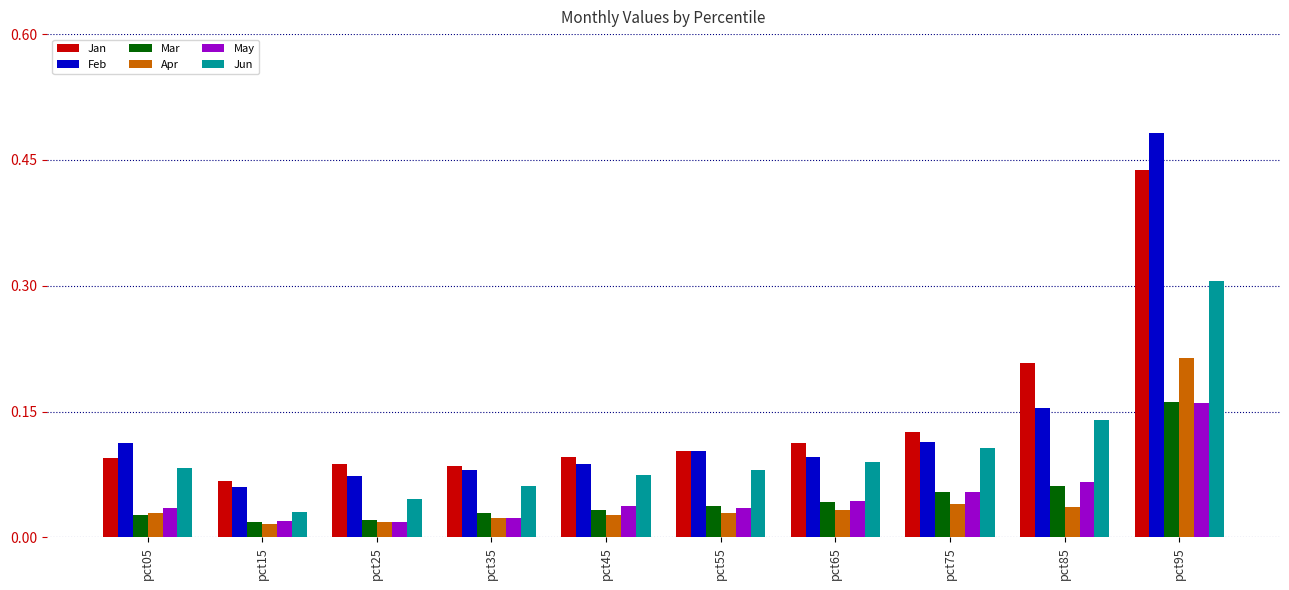

Where is Jun nearest to the value 0?

pct15